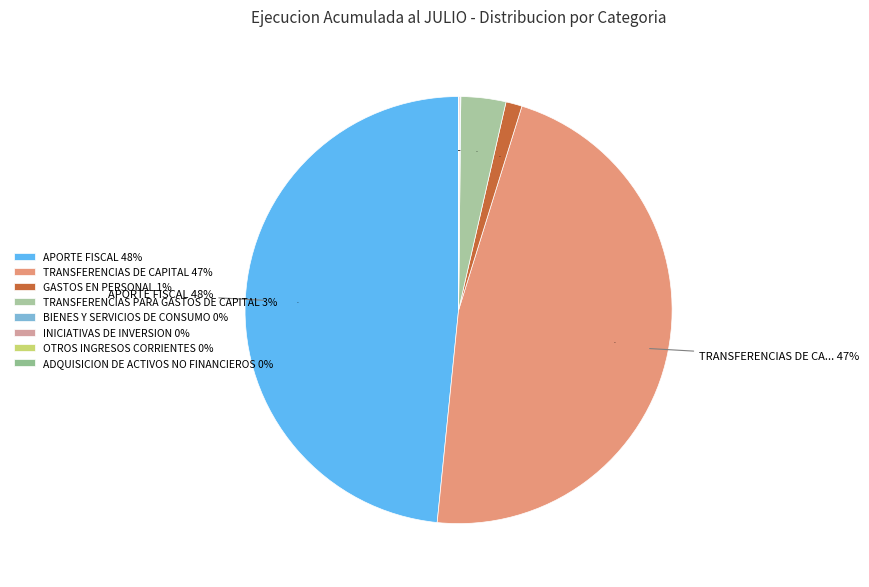

To the nearest percent, what is the difference between the largest and smallest slice percentages?

48%